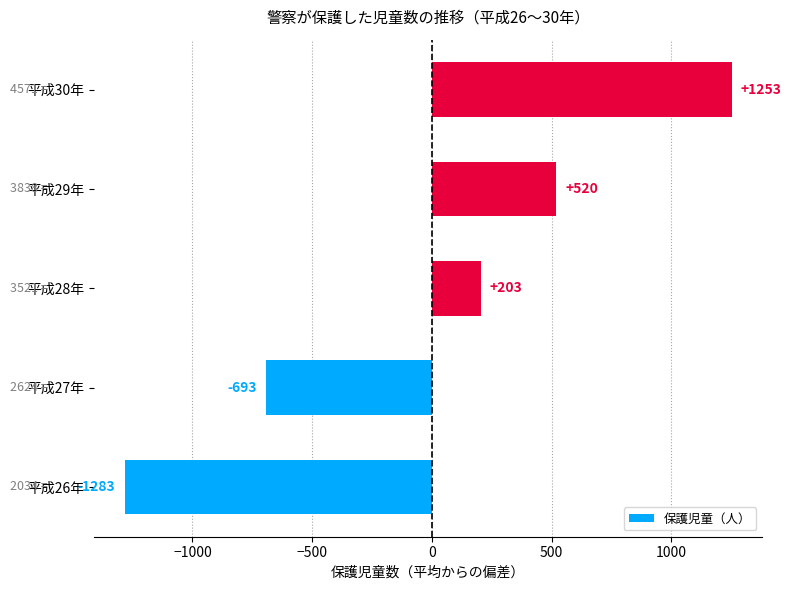

The value at 平成28年 is 203.4. True or false?

True